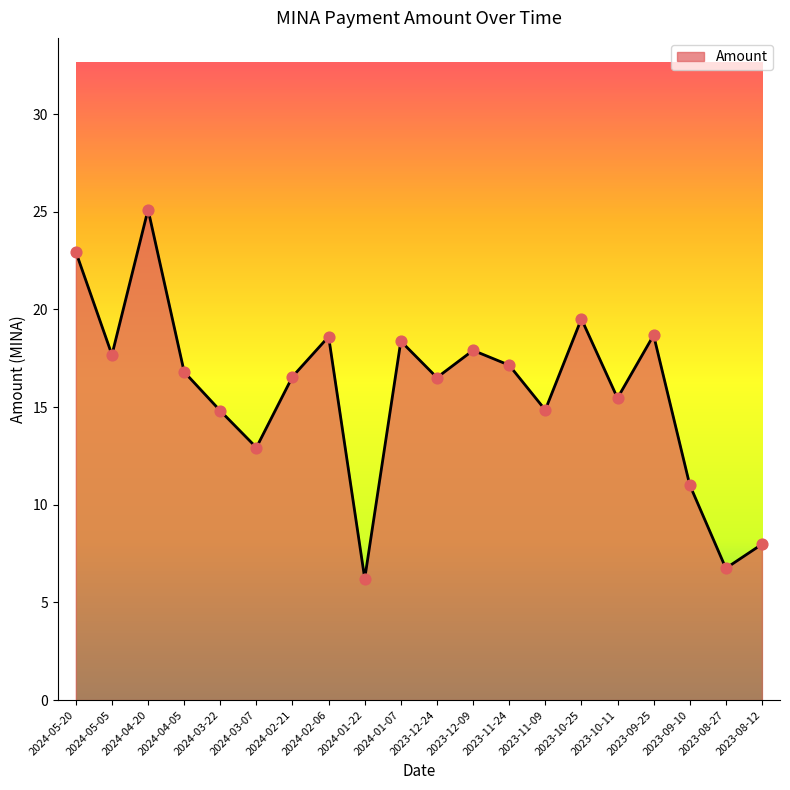

Approximately how many times larger is the value at 2023-10-11 compared to 2024-02-21?

0.9